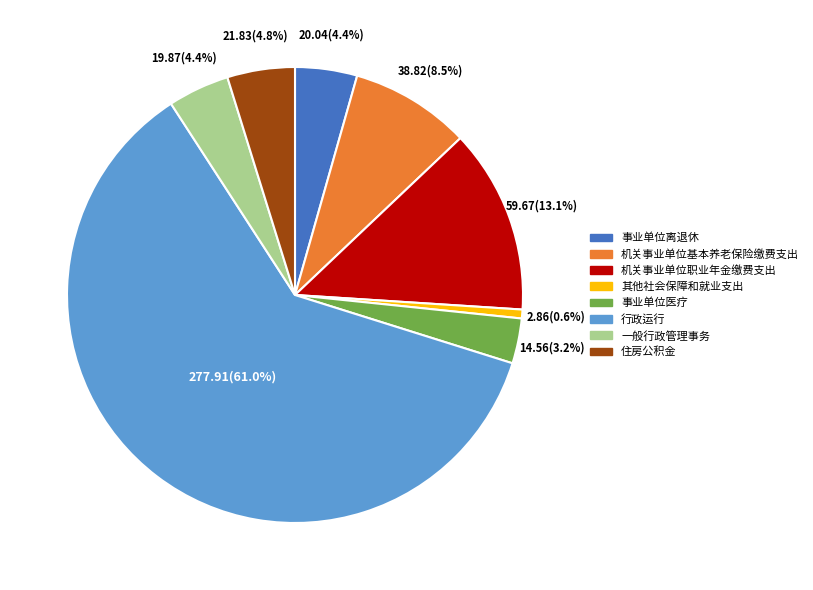

How many segments does this pie chart have?

8